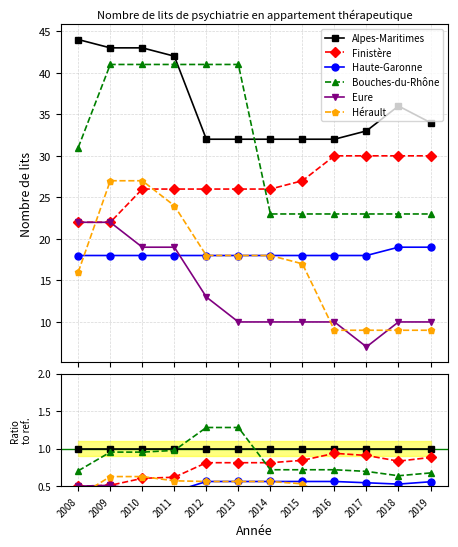

Is the value of Bouches-du-Rhône at 2015 greater than the value of Haute-Garonne at 2015?

Yes